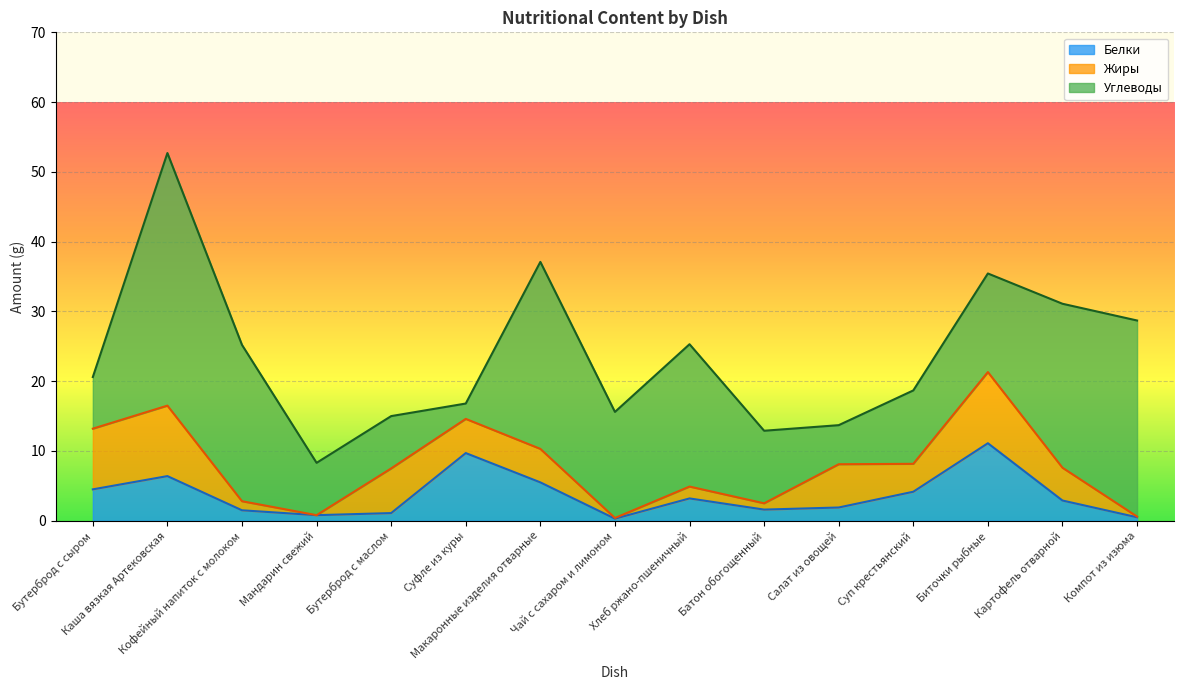

At how many categories does at least one series exceed 32?

1